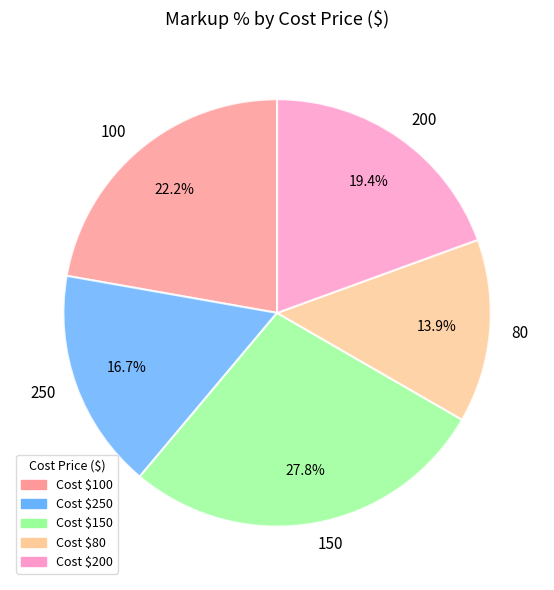

What is the smallest slice in the pie chart?

80